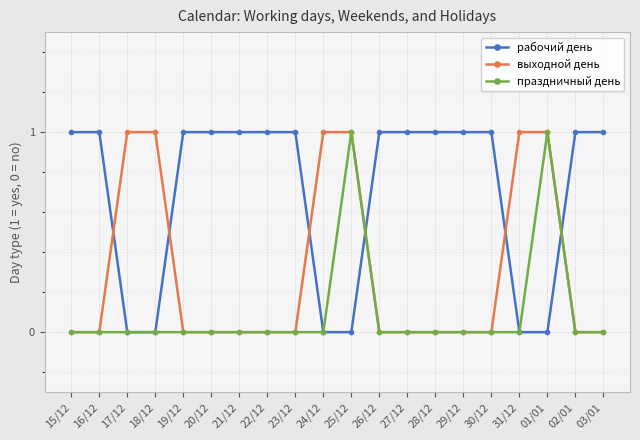

The value of выходной день at 23/12 is 0. True or false?

True